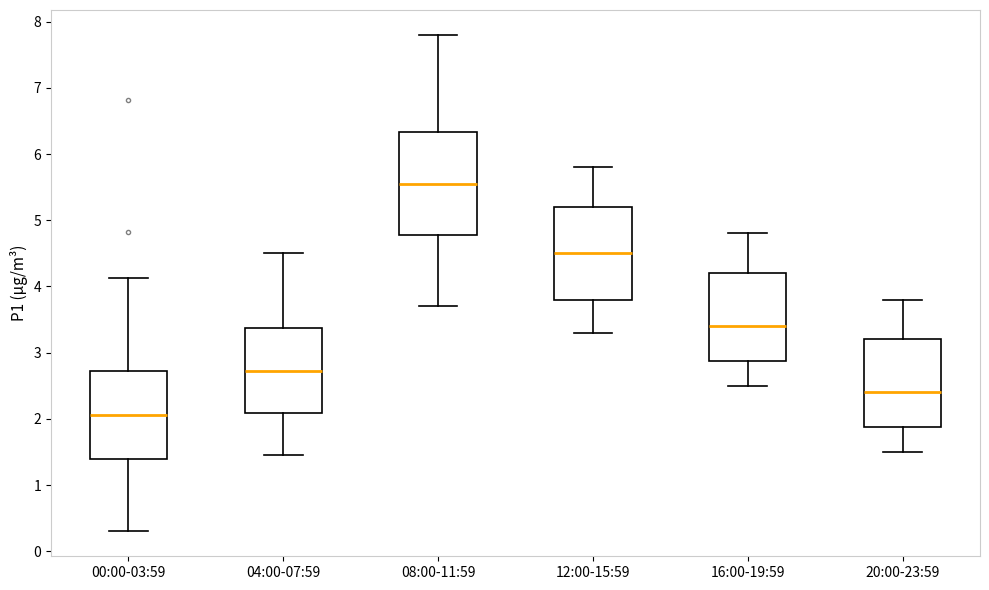

Where is the lower edge of the box for 12:00-15:59 on the y-axis? The values are not printed on the chart, so give them approximately, as read against the axis.

3.8